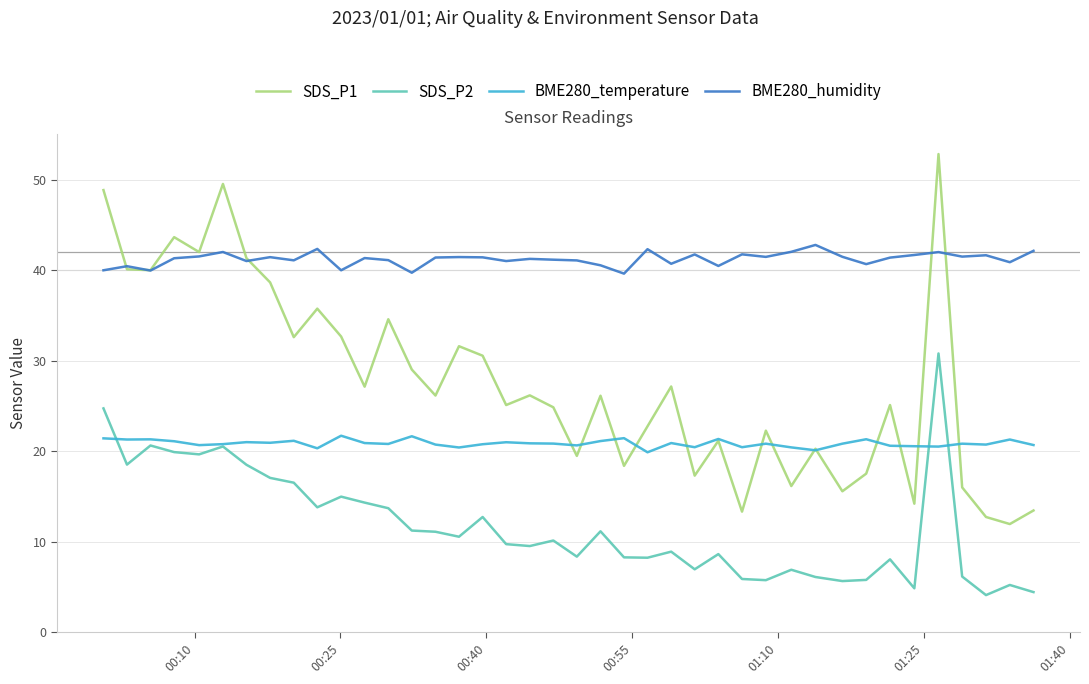

True or false: BME280_temperature and BME280_humidity cross at least once.

False